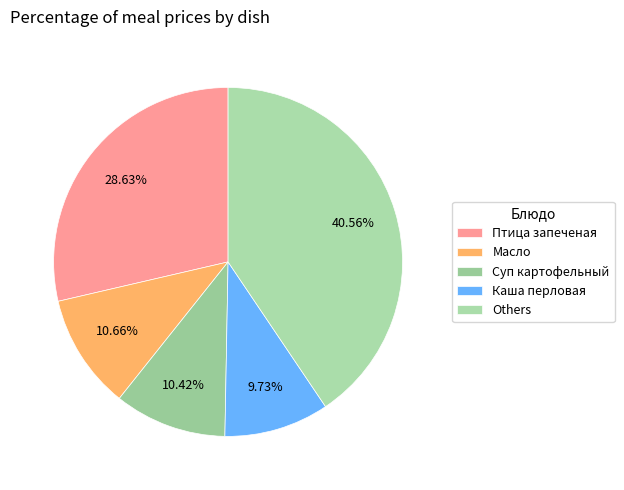

Count the number of slices in the pie.

5